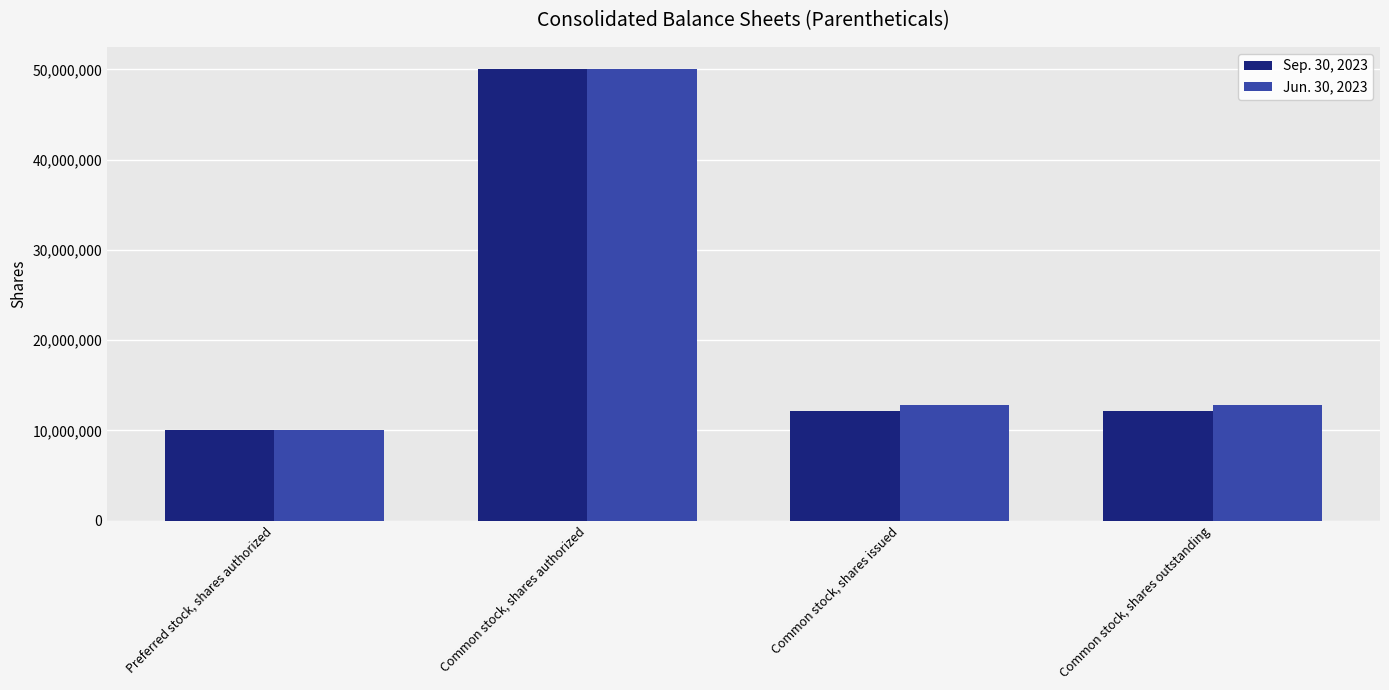

Reading left to right, list all the values displayed in this chart.

Sep. 30, 2023: 10000000	50000000	12167930	12167930
Jun. 30, 2023: 10000000	50000000	12817500	12817500